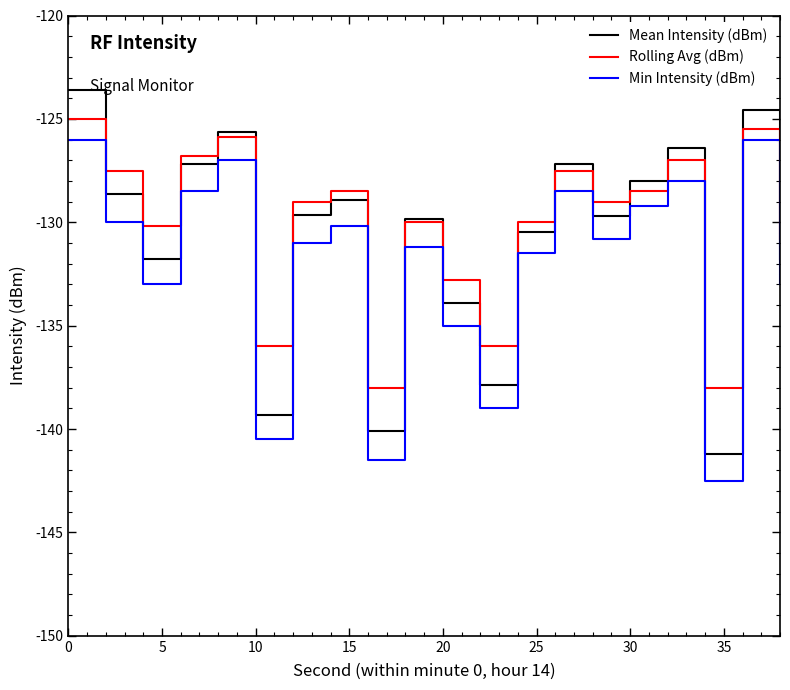

What is the smallest value displayed?

-142.5